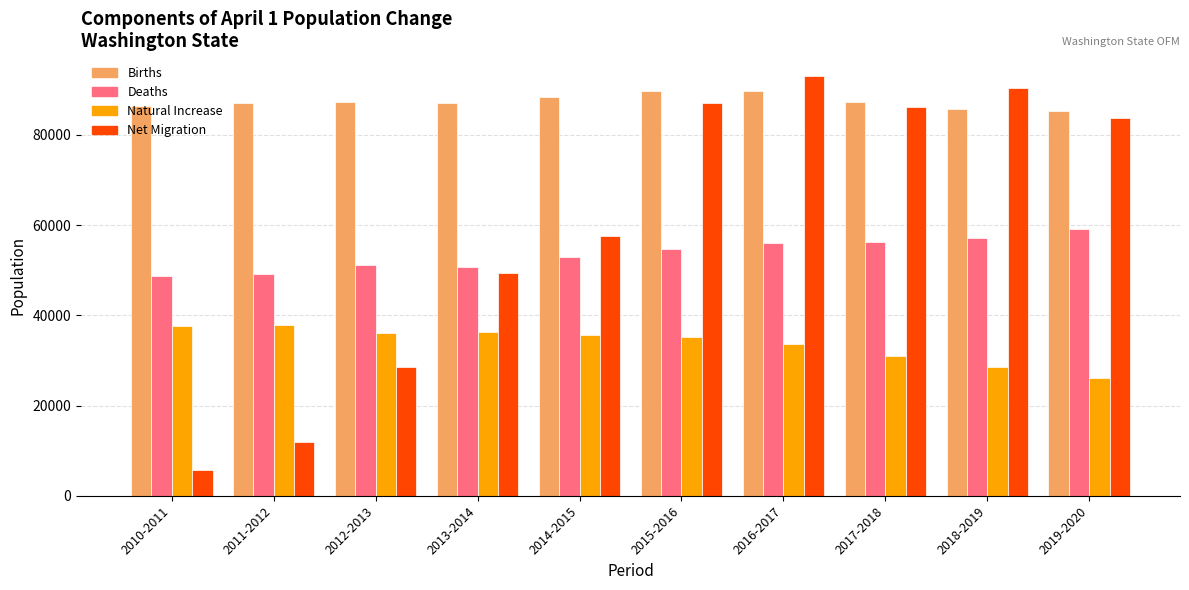

At 2014-2015, list the series in order from largest to smallest.

Births, Net Migration, Deaths, Natural Increase